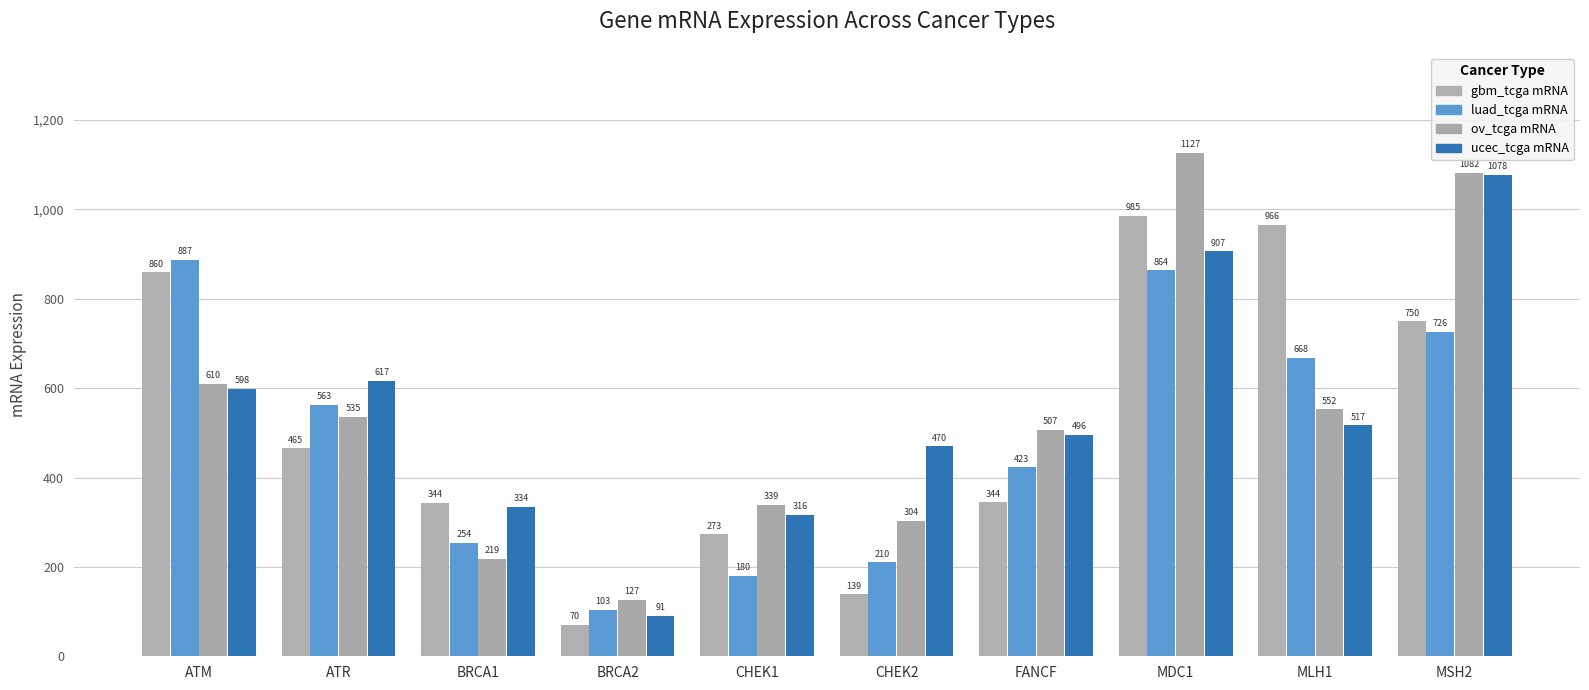

Which series has the largest total across all categories?

ucec_tcga mRNA